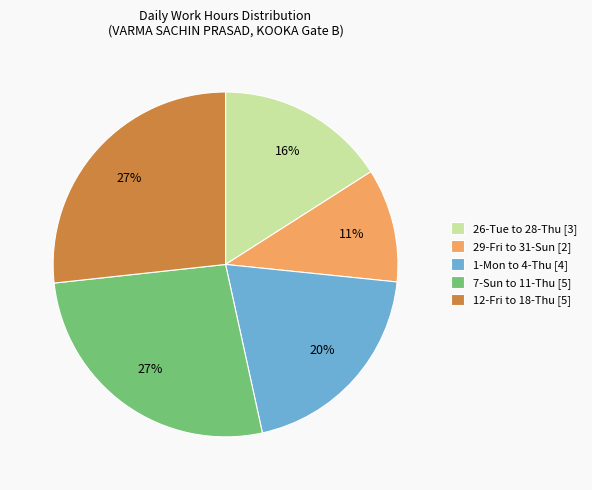

What is the smallest slice in the pie chart?

29-Fri to 31-Sun [2]